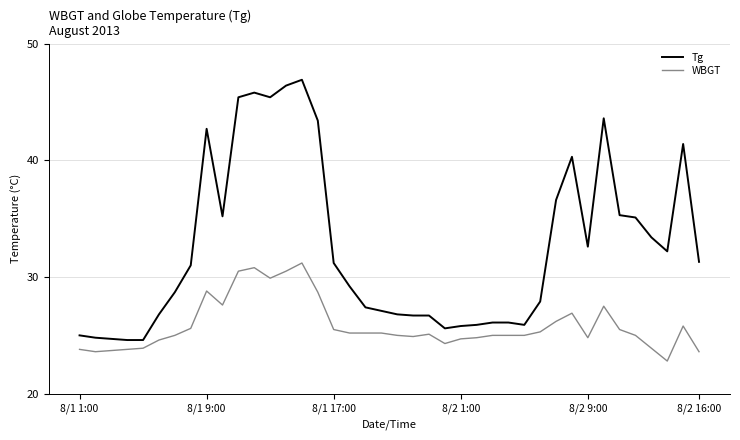

What is the difference between the maximum and minimum values in the Tg series?

22.3